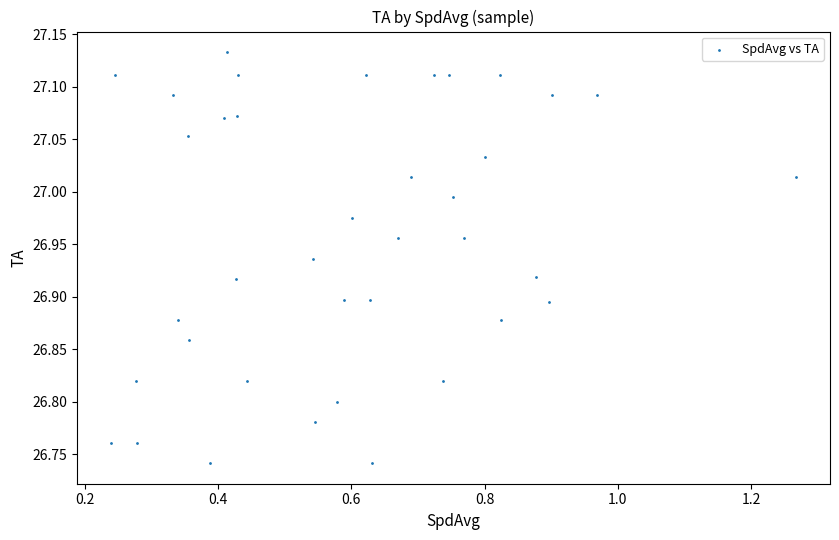

What is the range of X values (max minus min)?

1.0